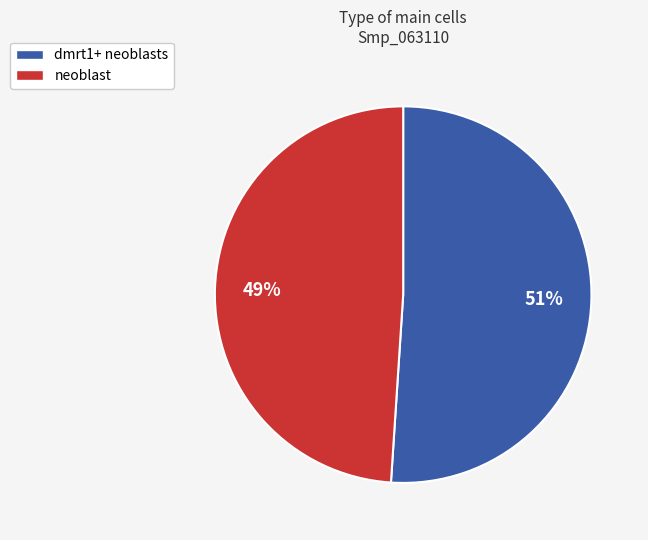

To the nearest percent, what is the difference between the largest and smallest slice percentages?

2%